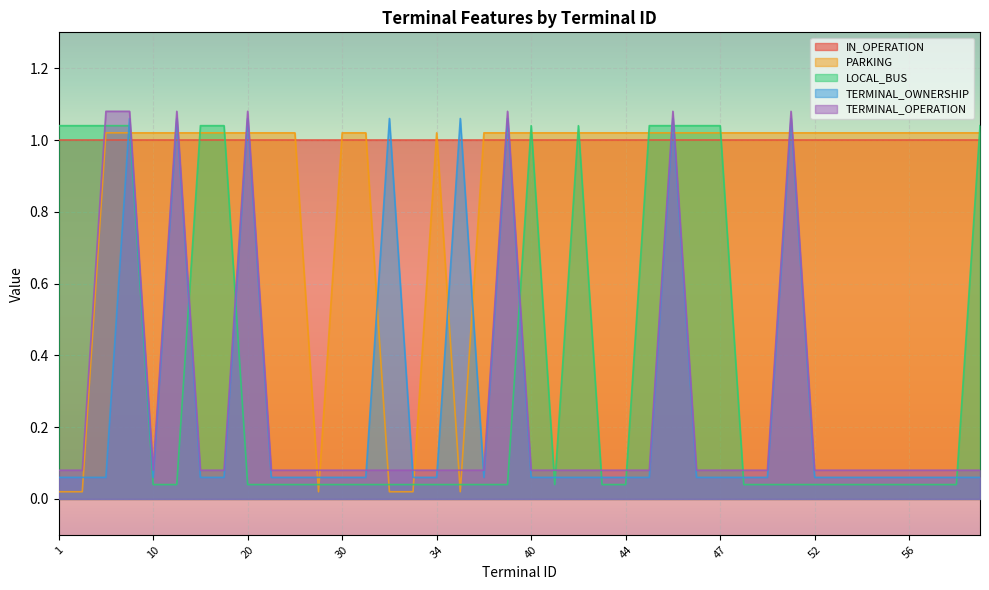

Is the value of IN_OPERATION at 56 greater than the value of TERMINAL_OPERATION at 47?

Yes